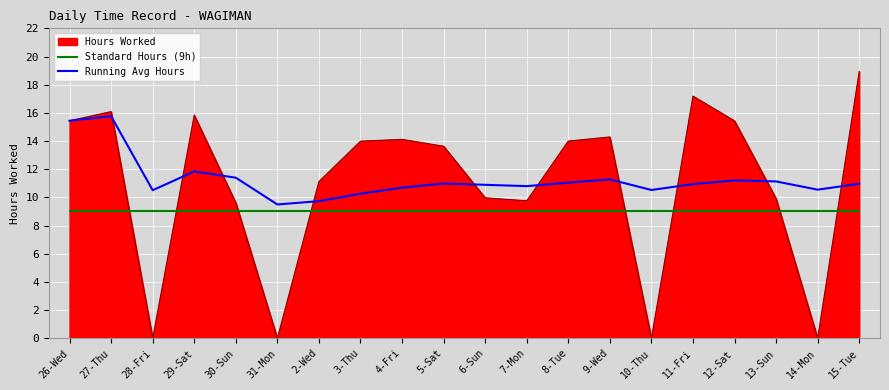

At which category does the chart reach its peak across all series?

15-Tue